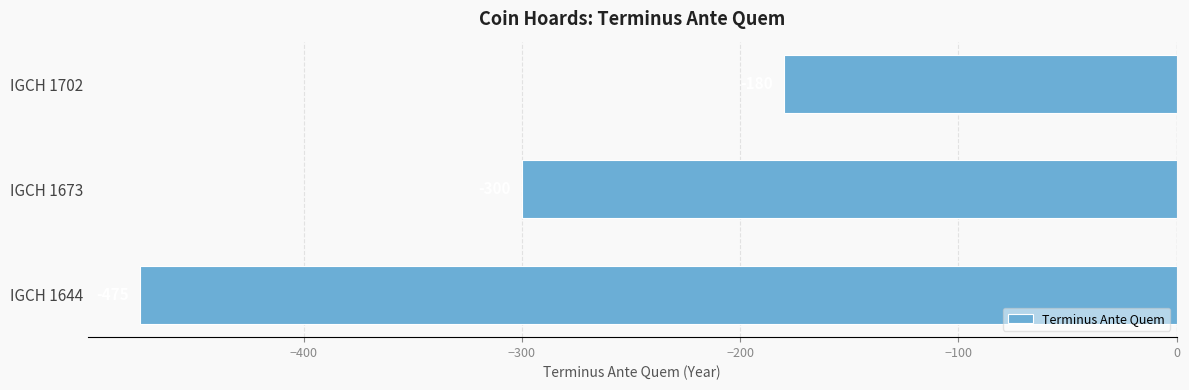

At which category does the chart reach its minimum across all series?

IGCH 1644